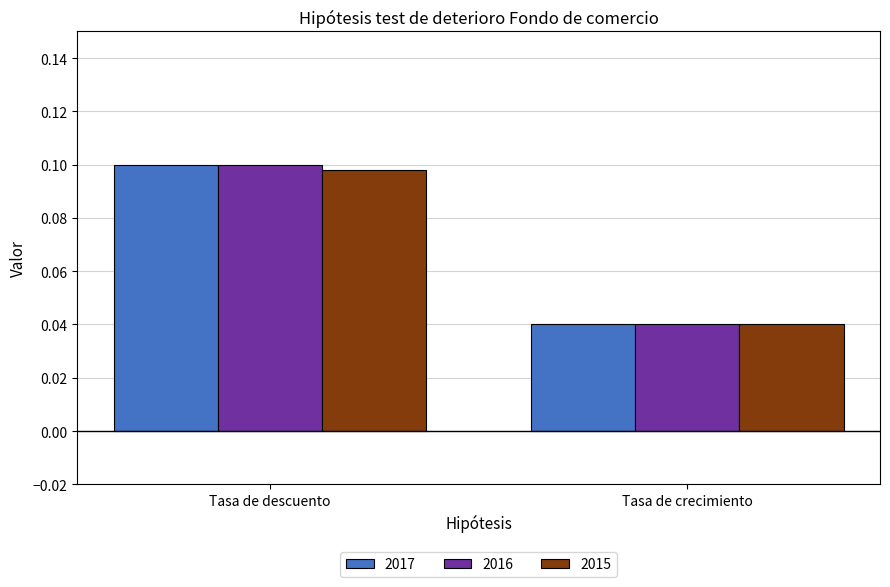

What is the label of the 1st bar from the right?

Tasa de crecimiento